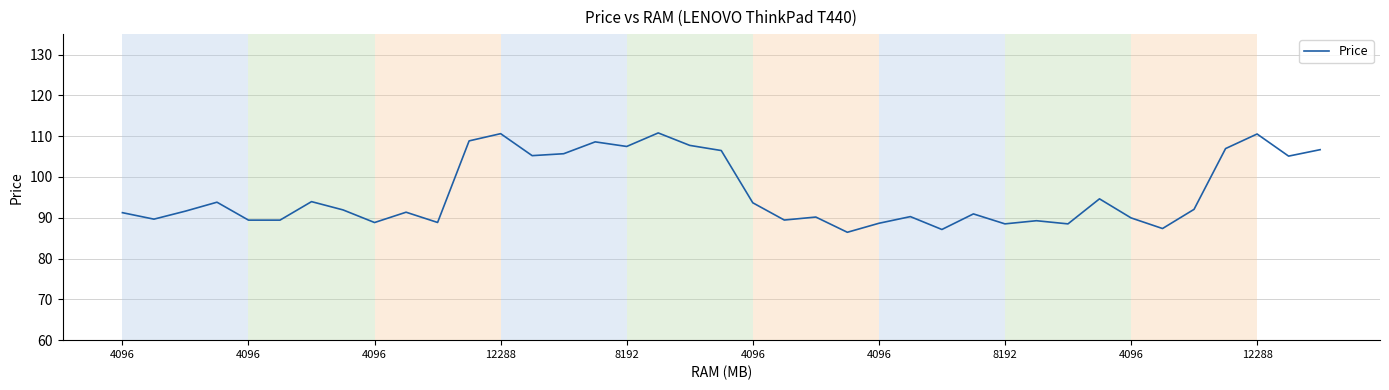

What is the difference between the maximum and minimum values?

24.3